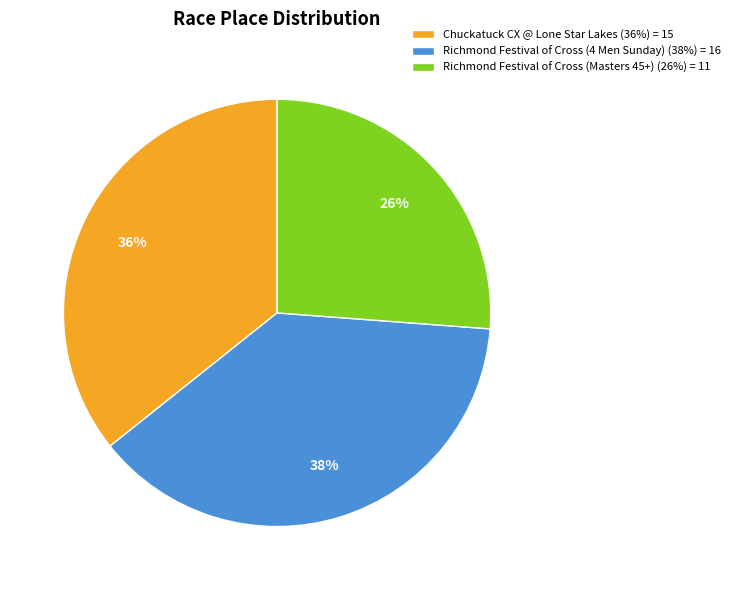

What percentage is the Richmond Festival of Cross (Masters 45+) slice, to the nearest percent?

26%